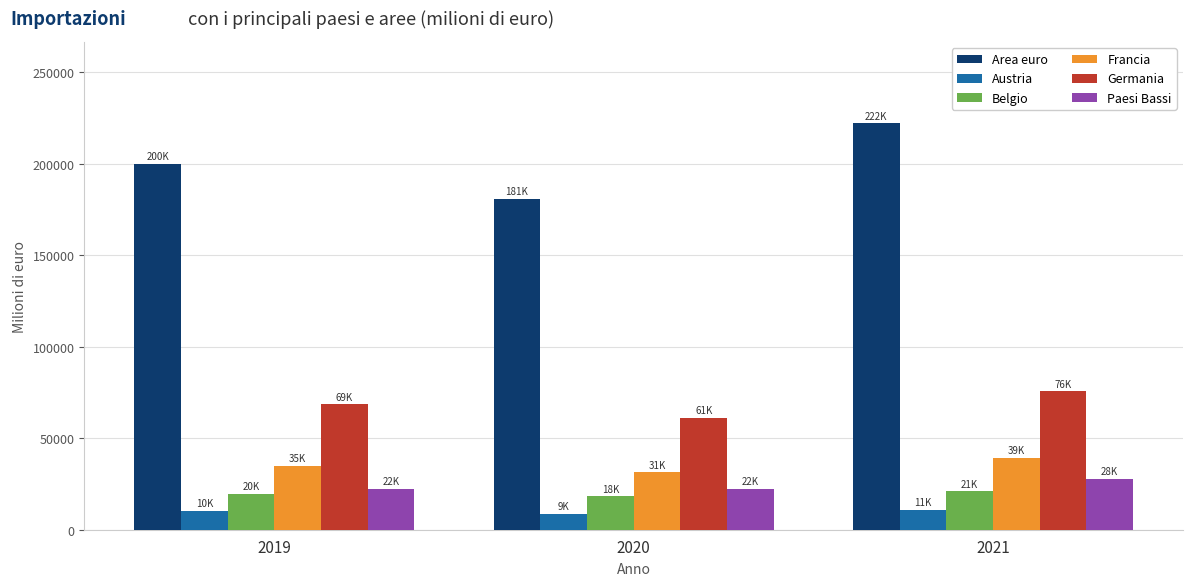

Is it true that Francia equals 12577.4 at 2021?

False